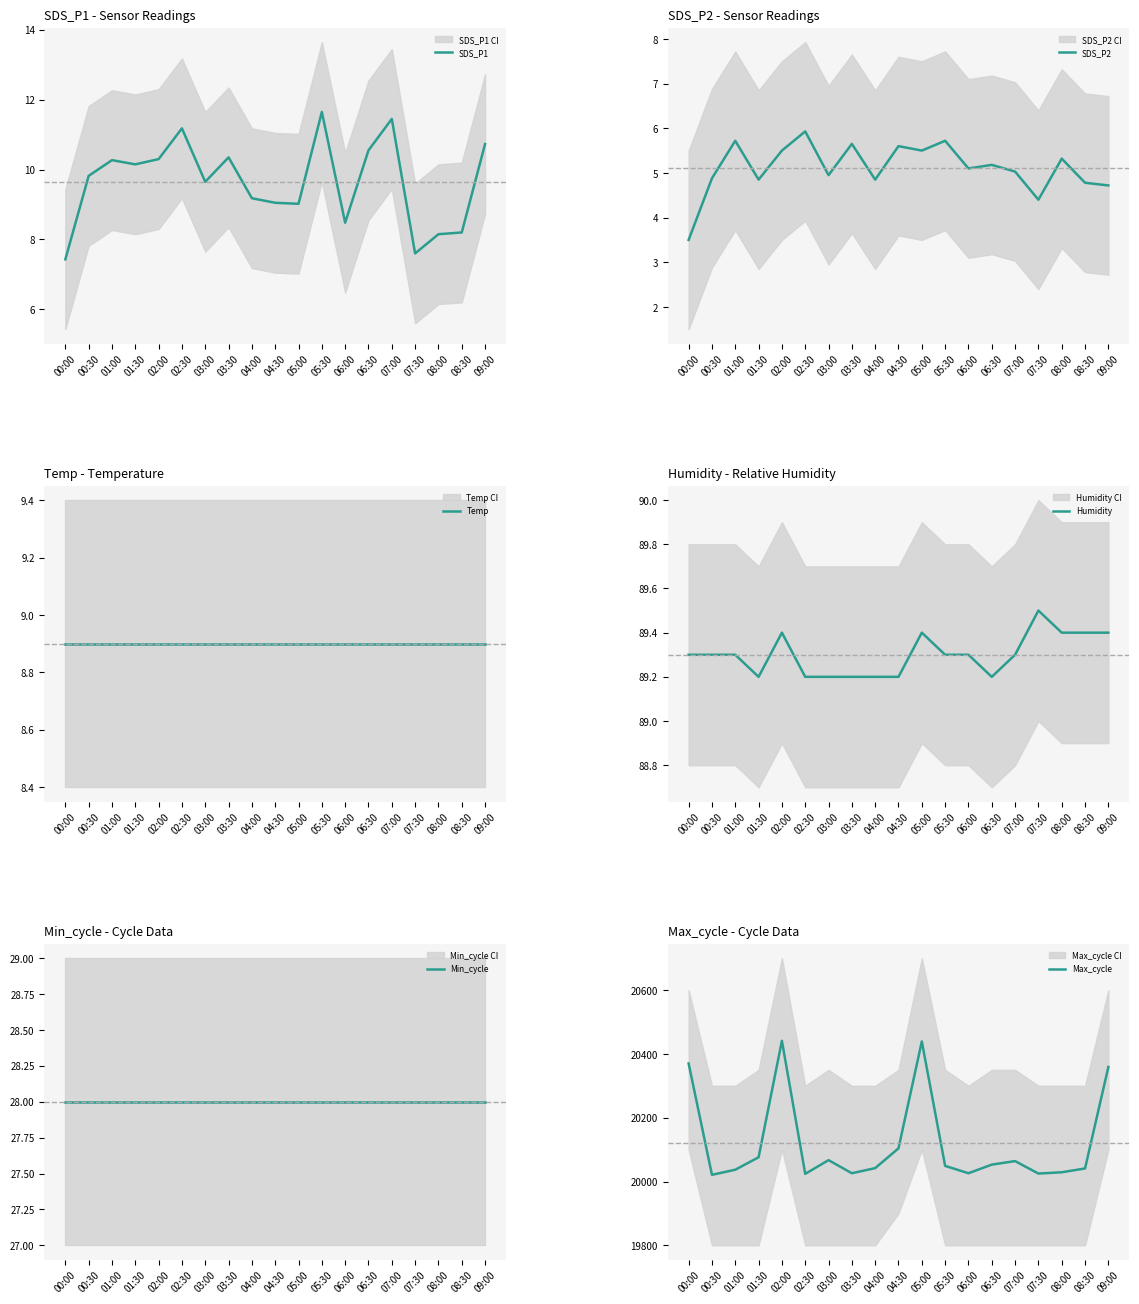

What is the label of the 7th point from the right?

06:00